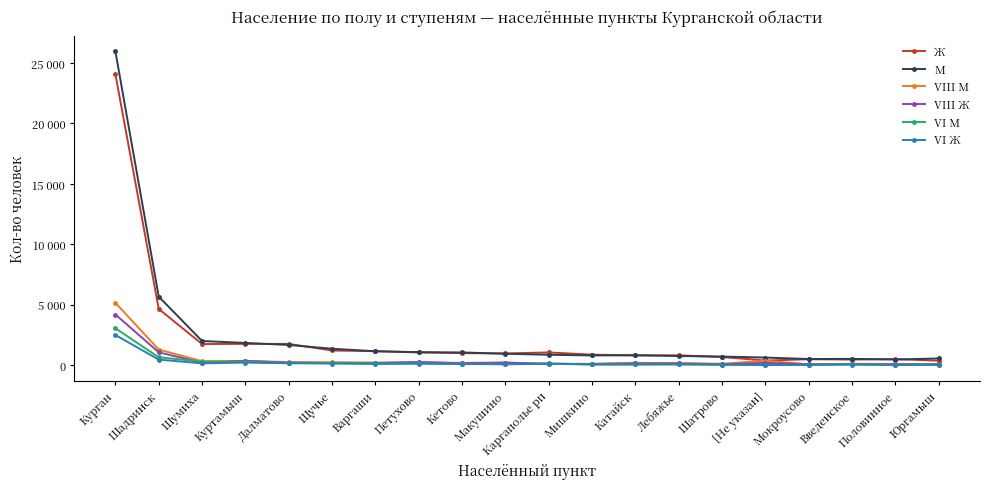

Reading left to right, list all the values displayed in this chart.

Ж: 24068	4666	1765	1778	1775	1231	1174	1067	1011	989	1070	887	829	831	689	400	509	482	523	385
М: 25959	5684	2016	1854	1690	1376	1168	1093	1070	961	878	822	836	773	732	646	524	539	483	574
VIII М: 5174	1308	345	373	273	260	233	257	210	232	119	128	212	181	131	387	82	131	122	95
VIII Ж: 4207	1081	213	377	219	188	192	282	170	227	126	119	164	162	98	206	102	85	93	84
VI М: 3064	671	307	286	206	199	161	164	131	98	130	78	80	87	64	17	66	105	51	67
VI Ж: 2514	475	170	231	176	154	123	144	117	91	161	75	78	88	58	33	39	73	35	53